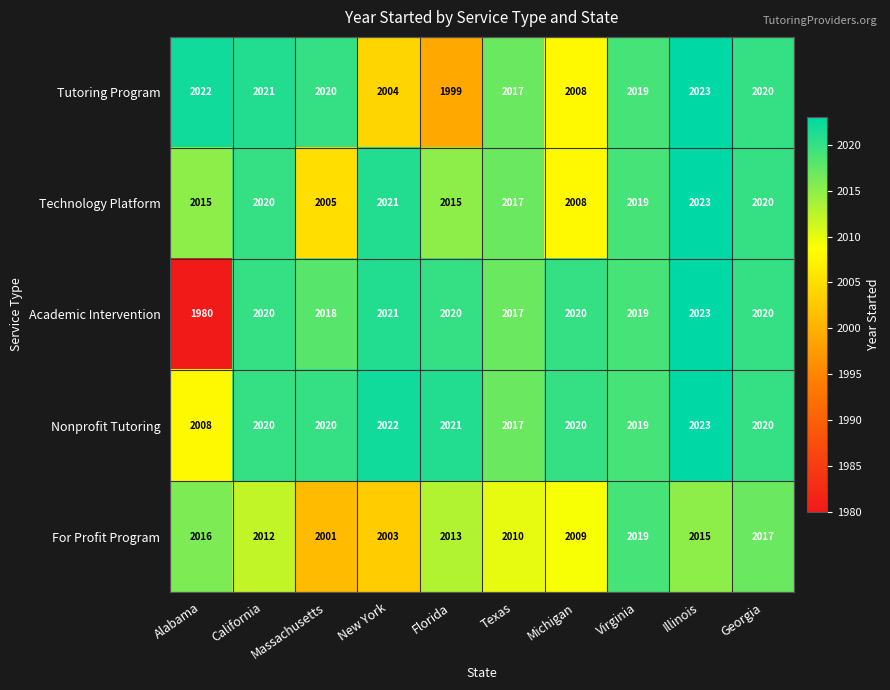

What is the difference between the maximum and minimum values in the For Profit Program series?

18